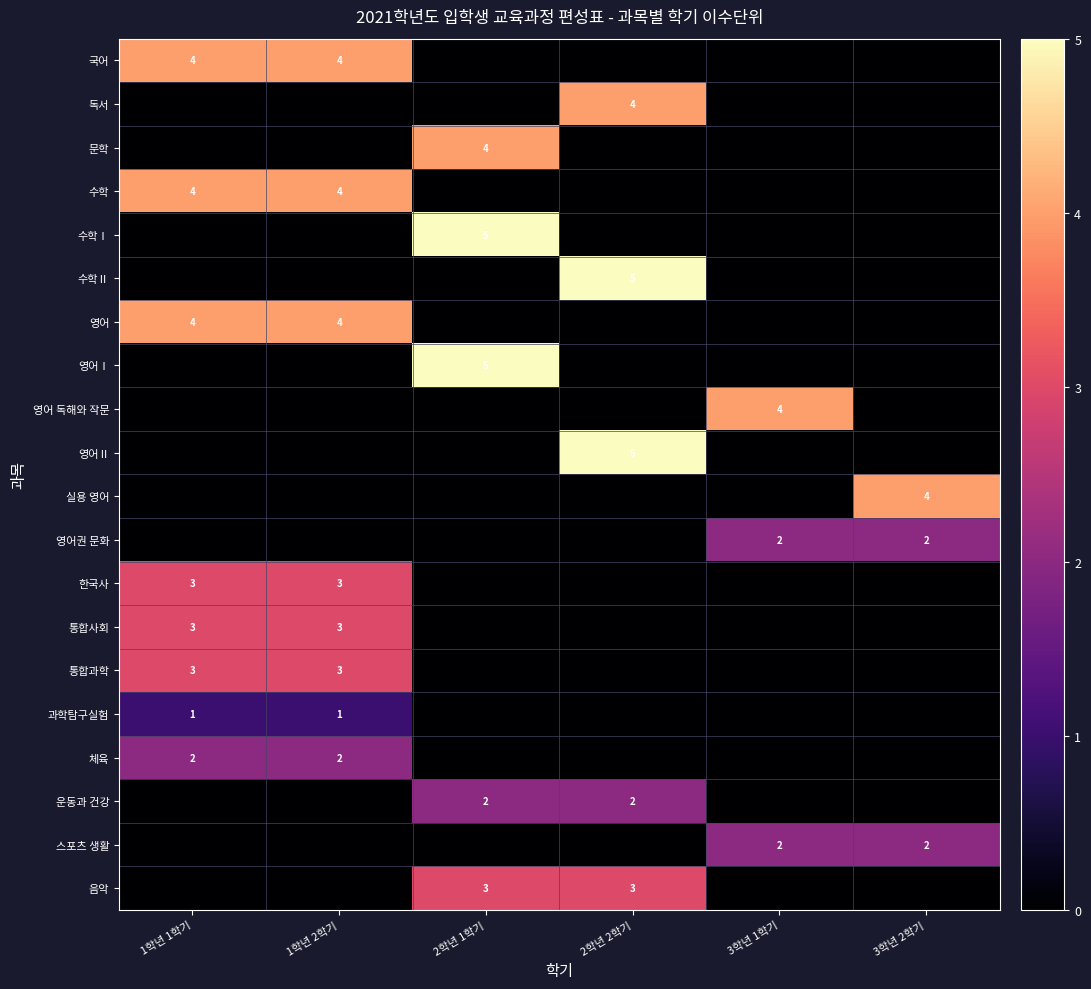

Is it true that 수학 equals 5 at 1학년 2학기?

False